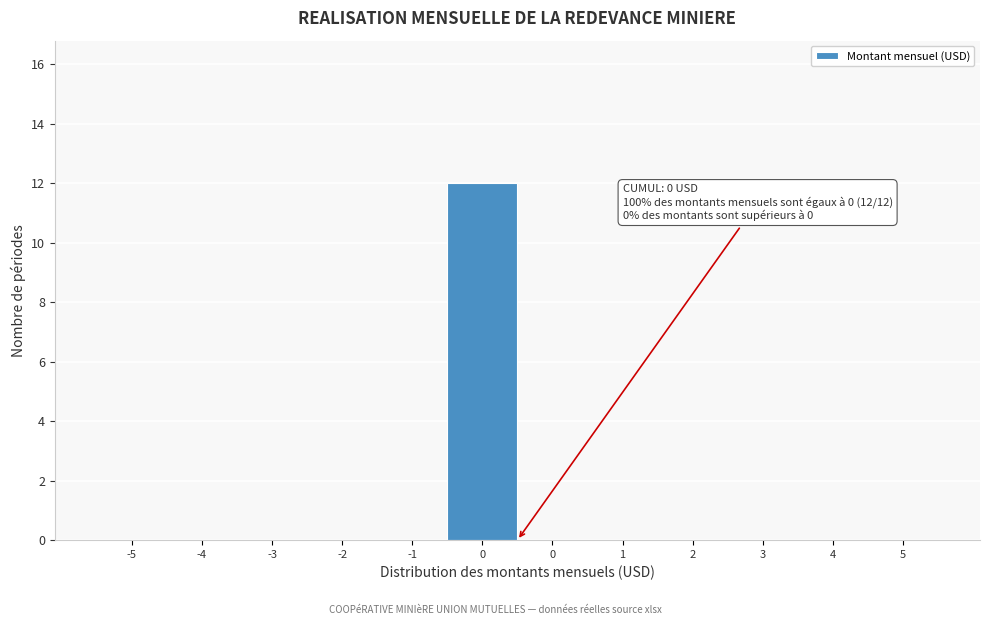

How many series are shown in this chart?

1